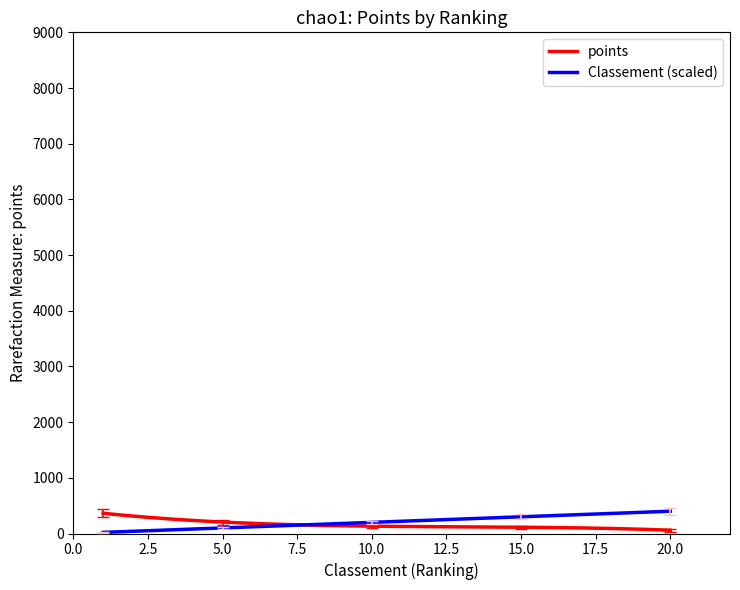

What is the greatest value displayed?

400.0